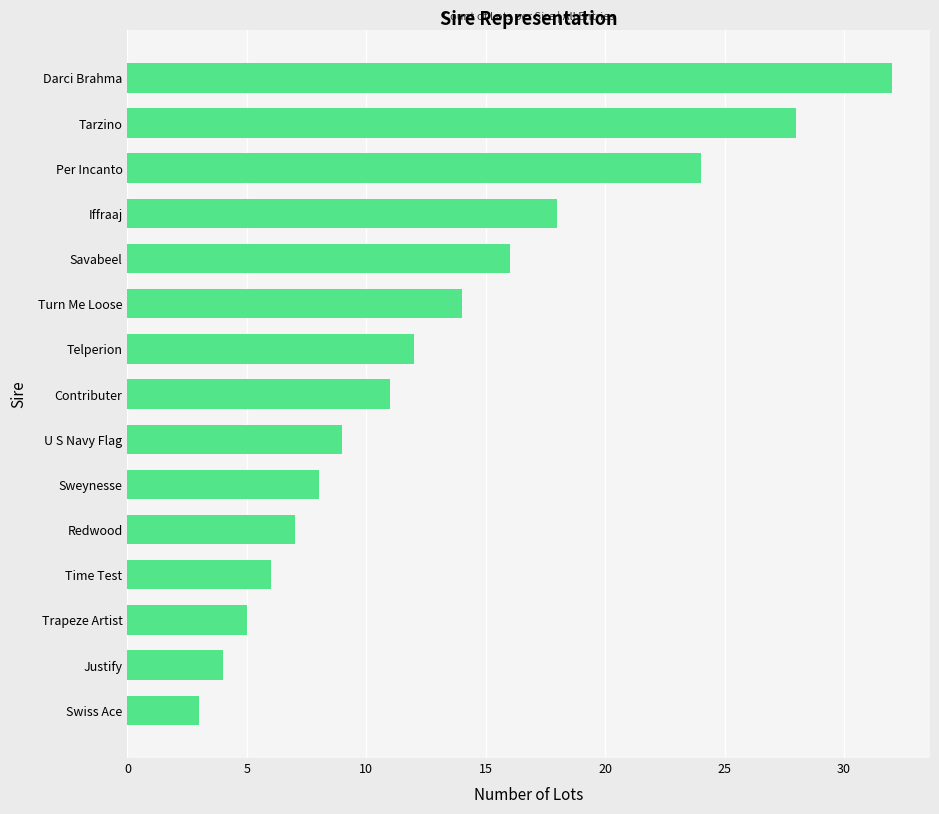

How many categories are shown in the chart?

15